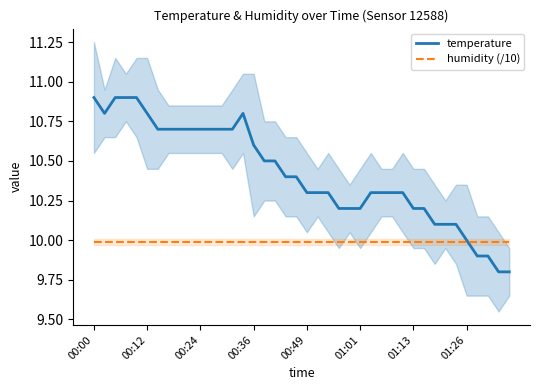

At which category is the sum across all series the highest?

00:00